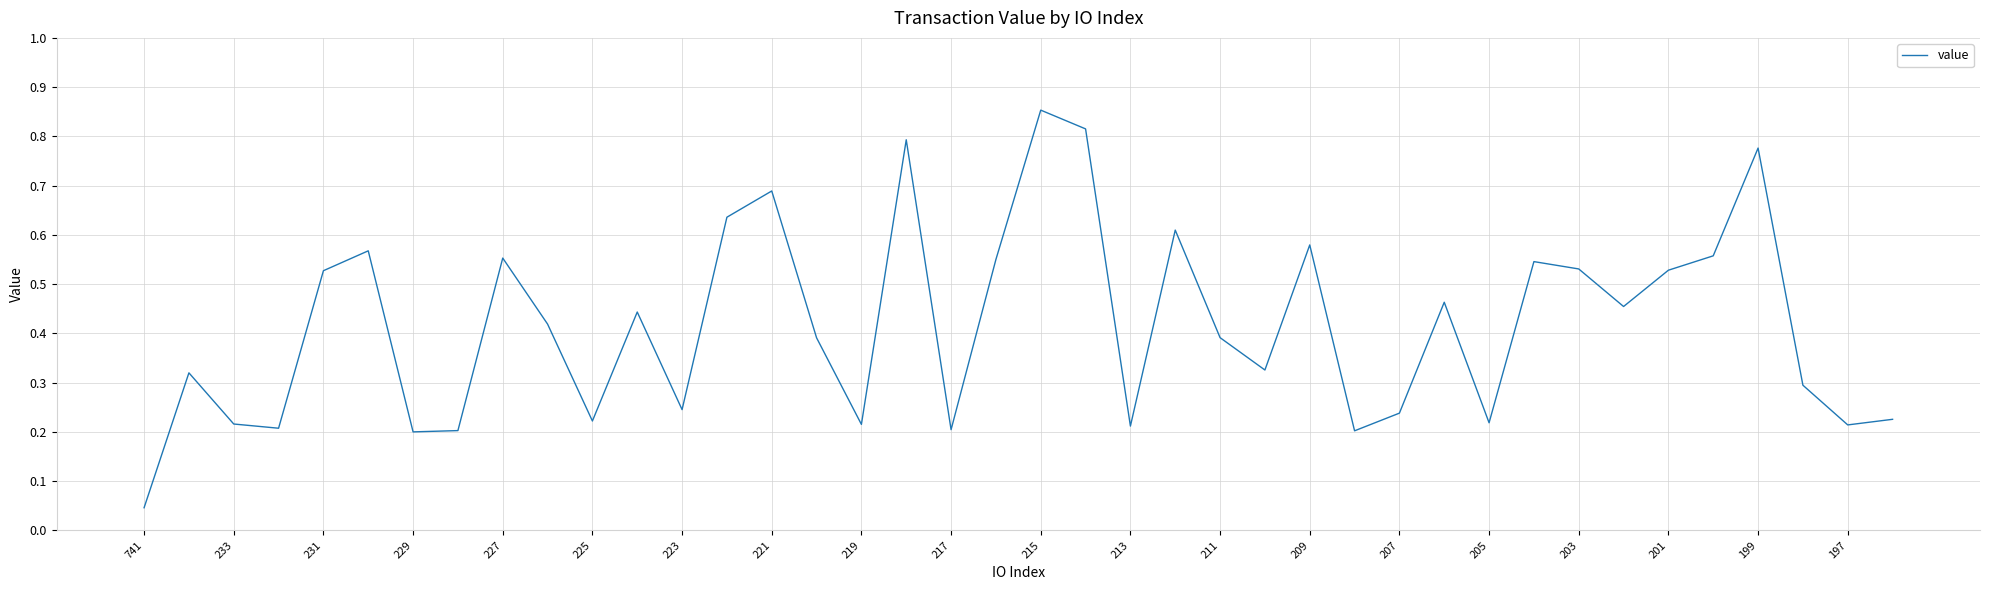

What is the difference between the maximum and minimum values?

0.8